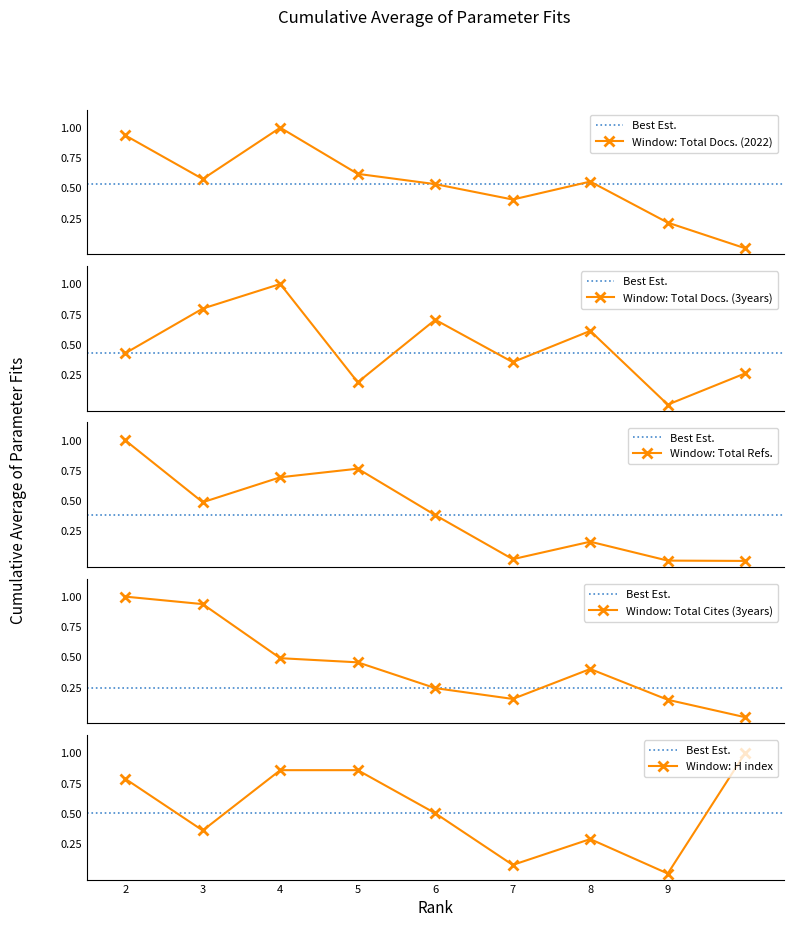

In Window: Total Docs. (2022), how many points are higher than both neighbors (excluding endpoints)?

2